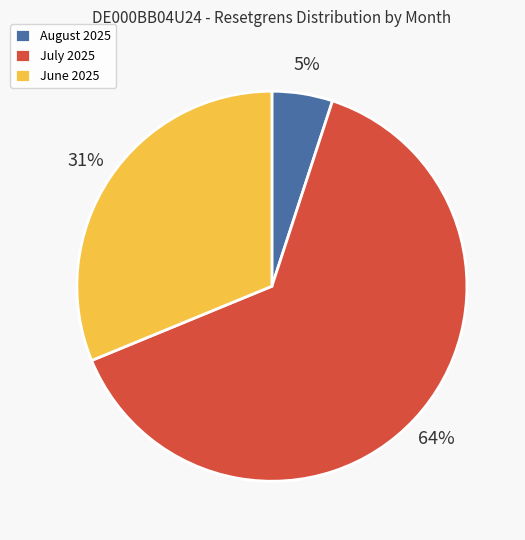

To the nearest percent, what percentage of the pie is June 2025?

31%